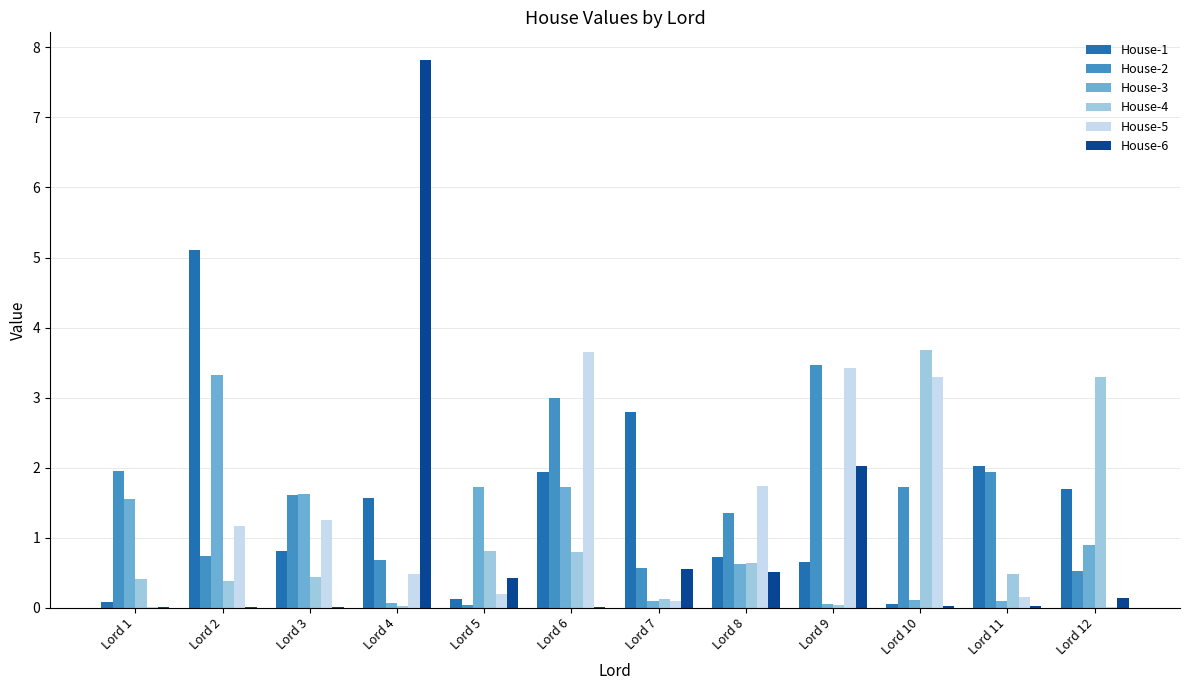

Is the value of House-5 at Lord 4 greater than the value of House-6 at Lord 2?

Yes